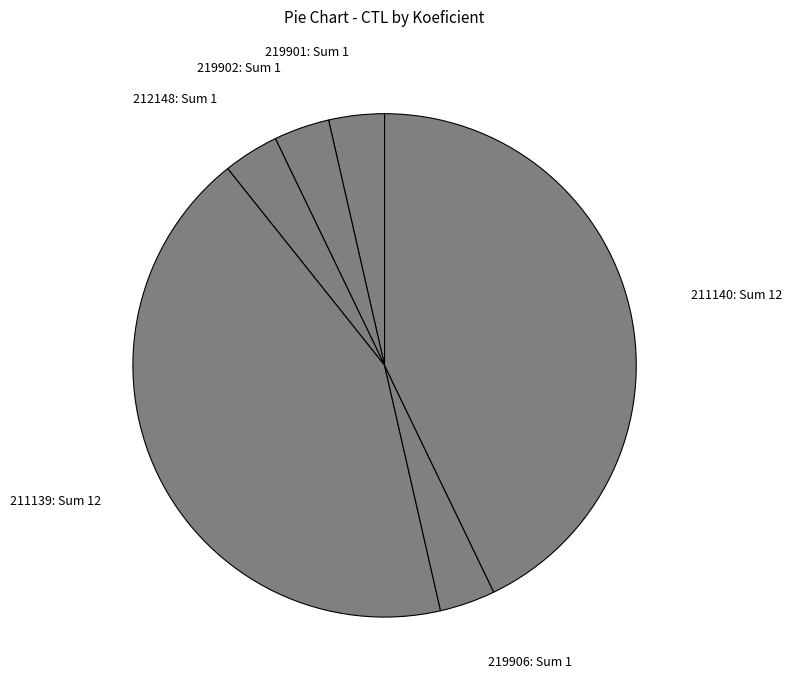

How many segments does this pie chart have?

6